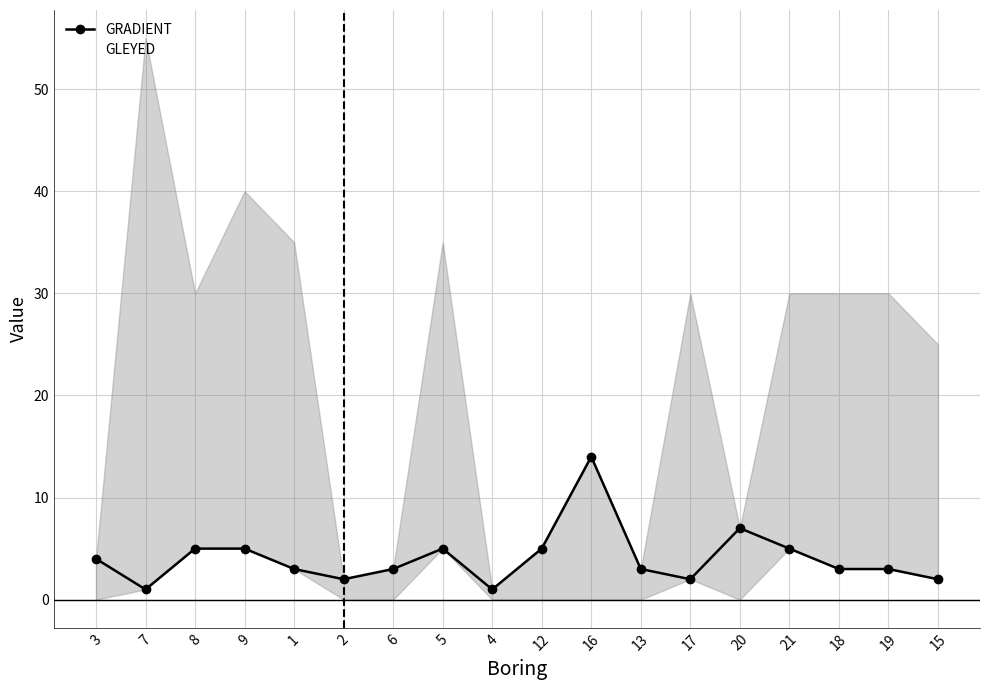

What are all the series names shown in the legend?

GRADIENT, GLEYED